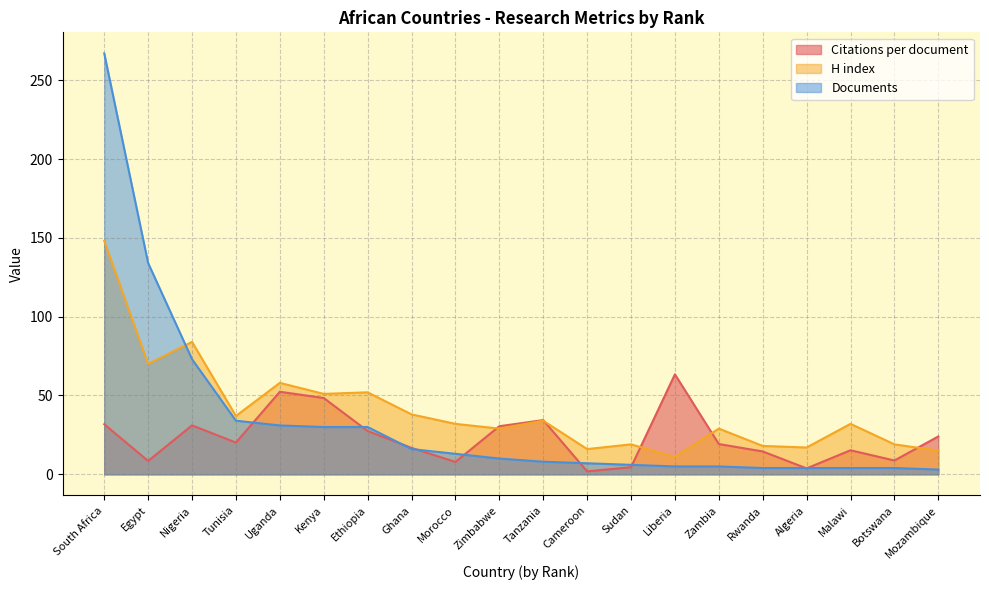

Does the chart display data point markers on the line(s)?

No